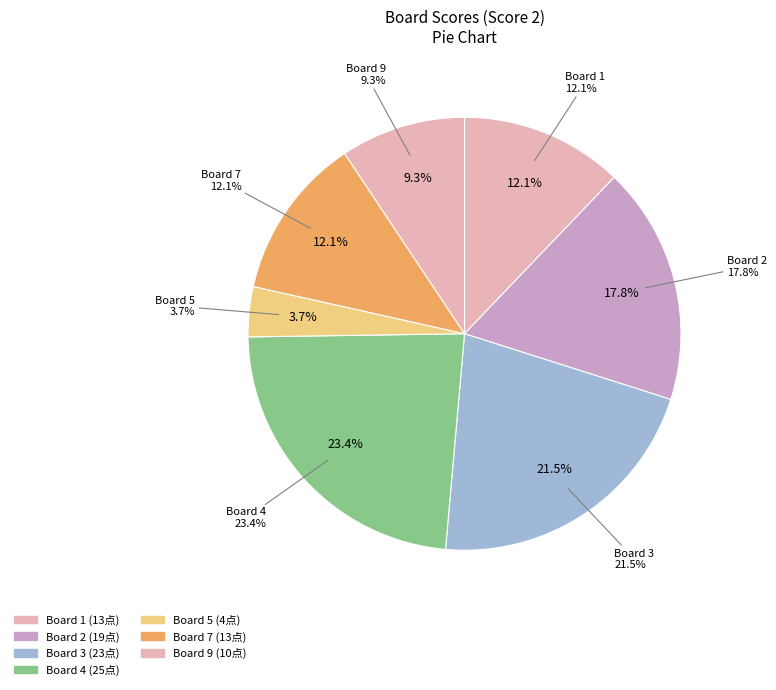

To the nearest percent, what percentage of the pie is Board 3?

21%